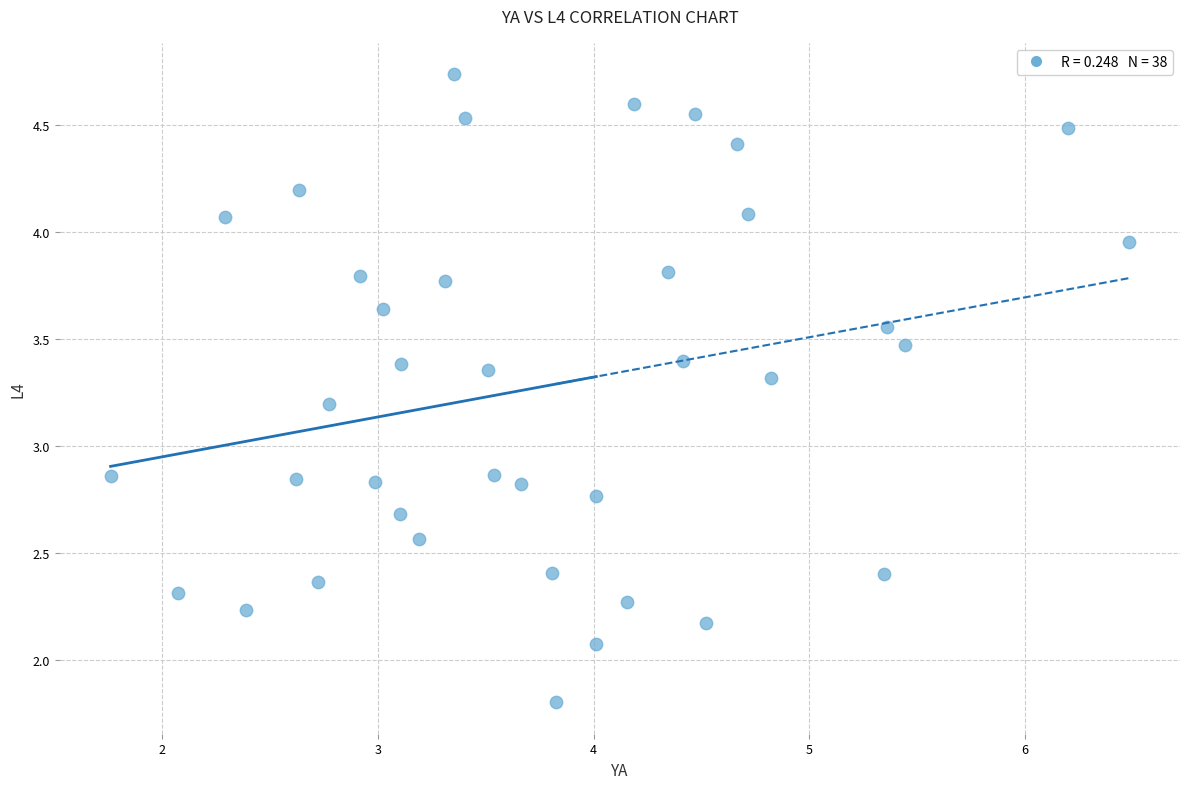

How many data points are displayed?

38